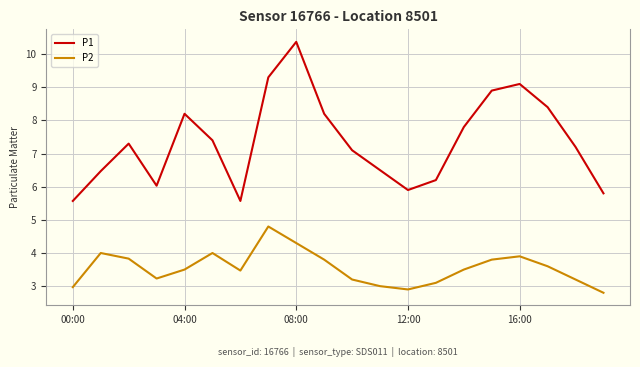

List the series in order of their peak value, lowest first.

P2, P1